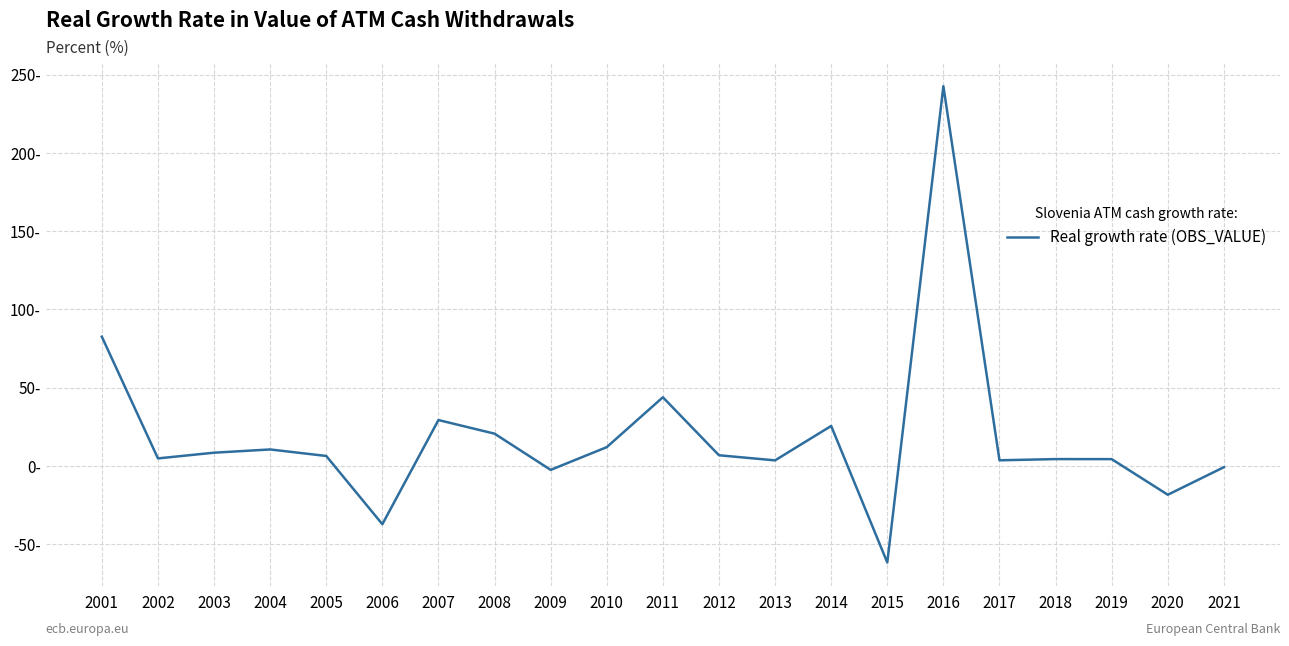

Is this an area chart (filled region under the line)?

No